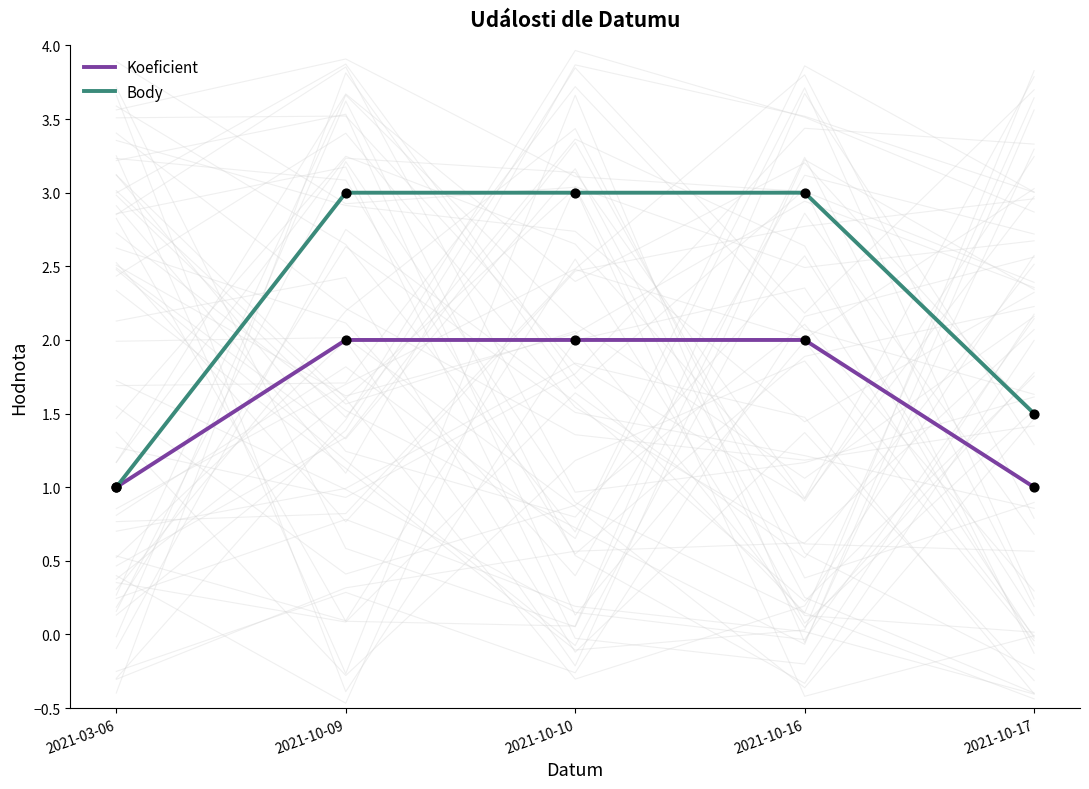

What are all the series names shown in the legend?

Koeficient, Body